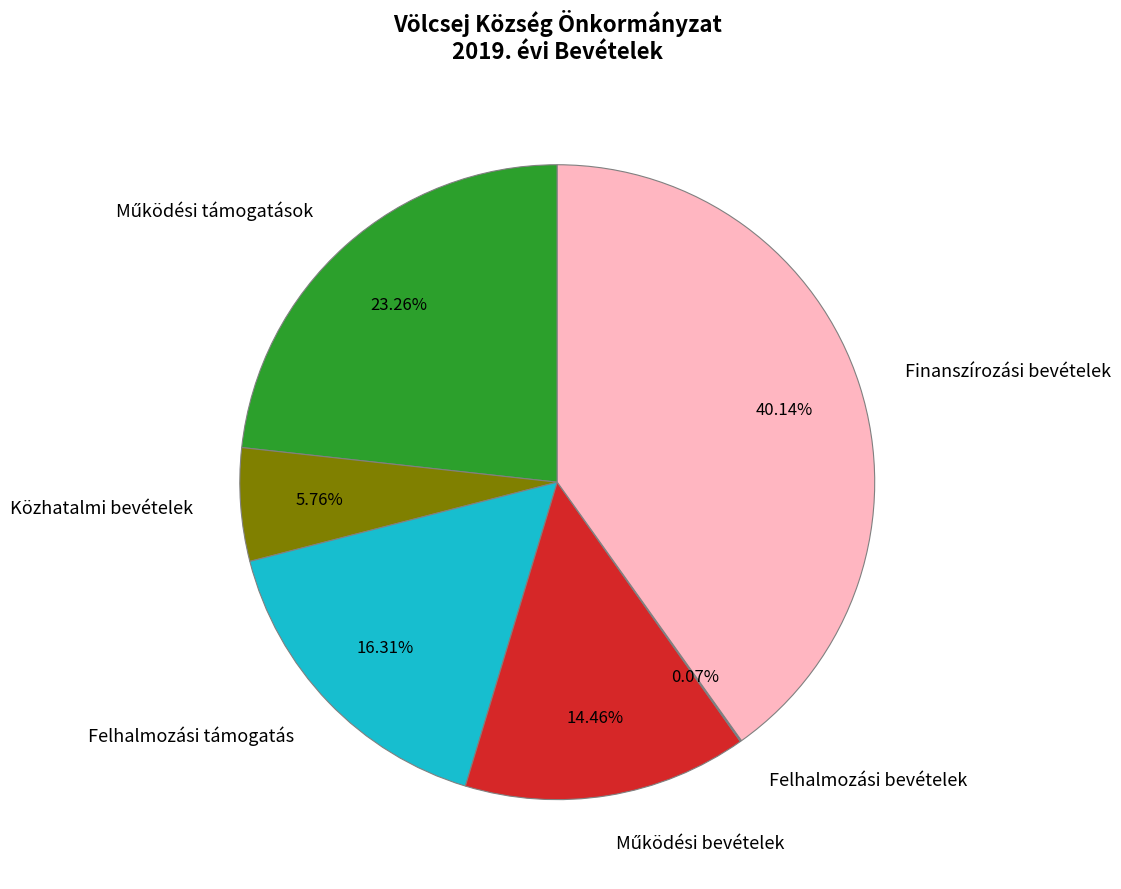

Do Felhalmozási támogatás and Közhatalmi bevételek together represent more than half of the pie?

No